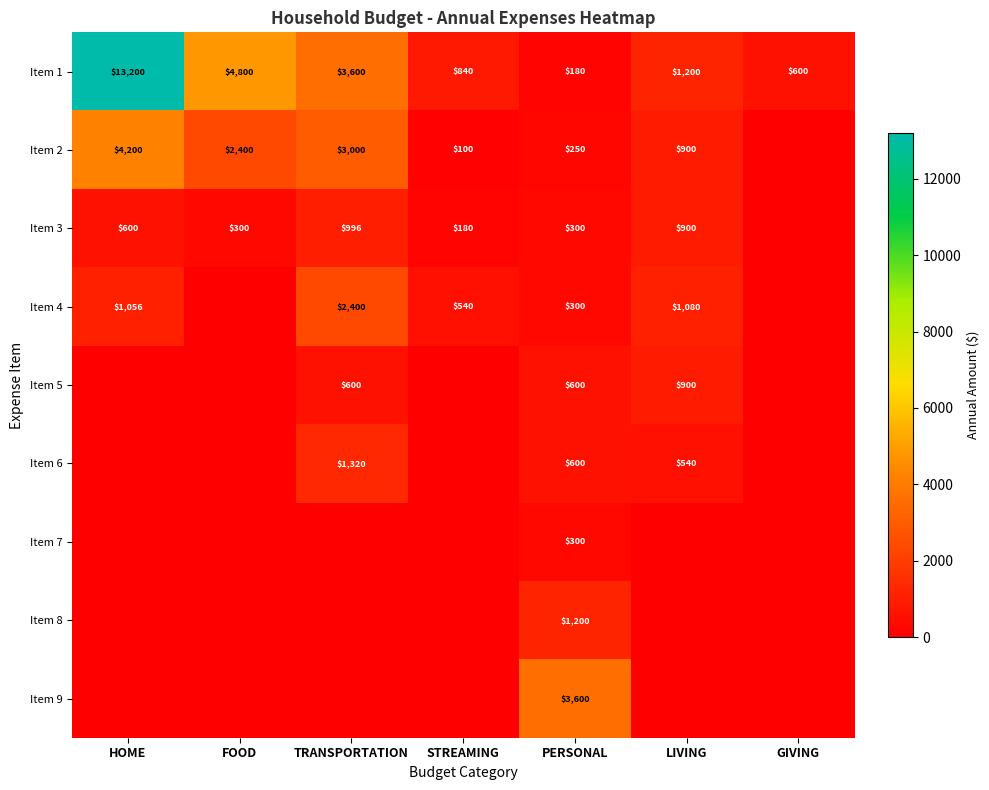

What is the difference between the highest and lowest values at PERSONAL?

3420